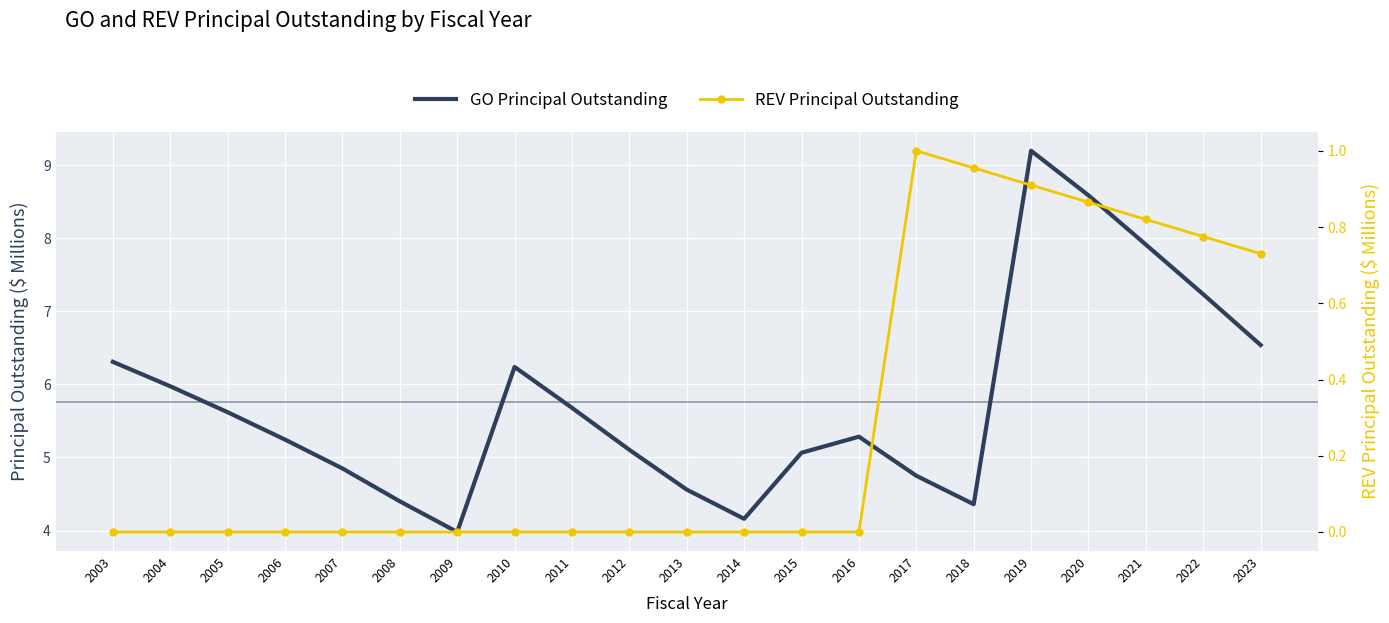

Which series has the widest spread of values?

GO Principal Outstanding